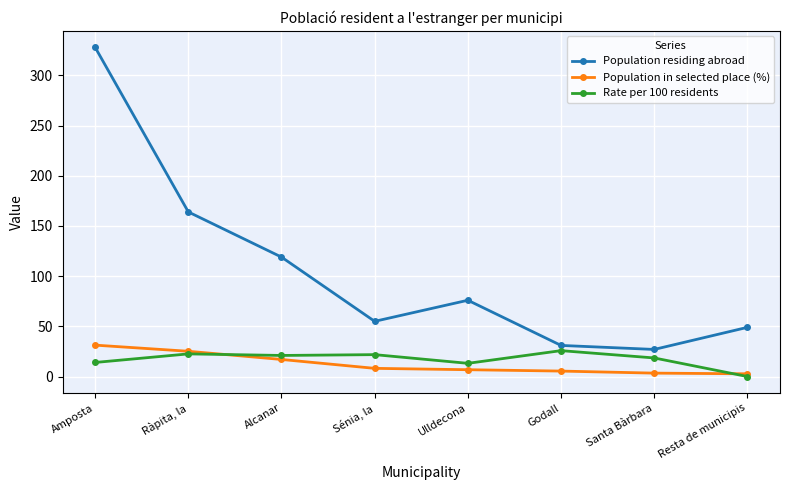

What is the label of the 5th point from the left?

Ulldecona